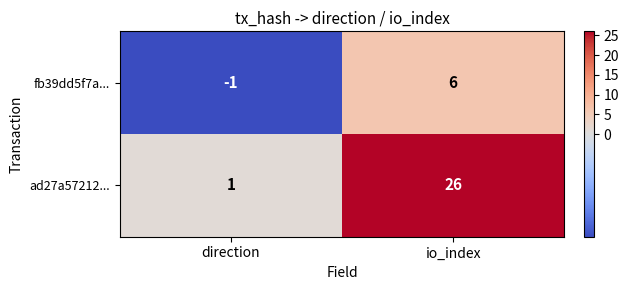

At which label is ad27a57212... closest to 13?

direction